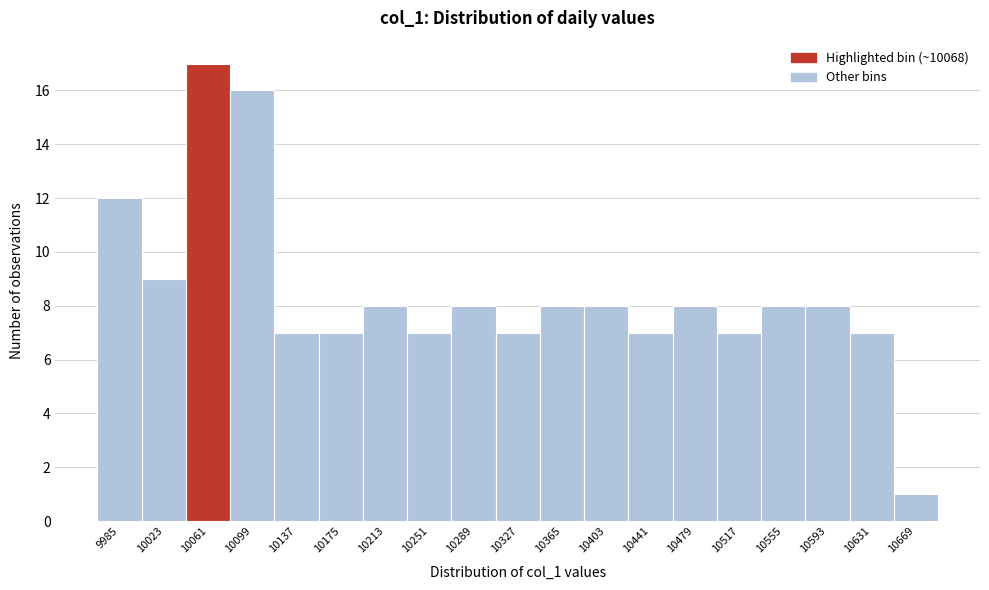

Reading left to right, what are all the values shown in this chart?

9985=12	10023=9	10061=17	10099=16	10137=7	10175=7	10213=8	10251=7	10289=8	10327=7	10365=8	10403=8	10441=7	10479=8	10517=7	10555=8	10593=8	10631=7	10669=1